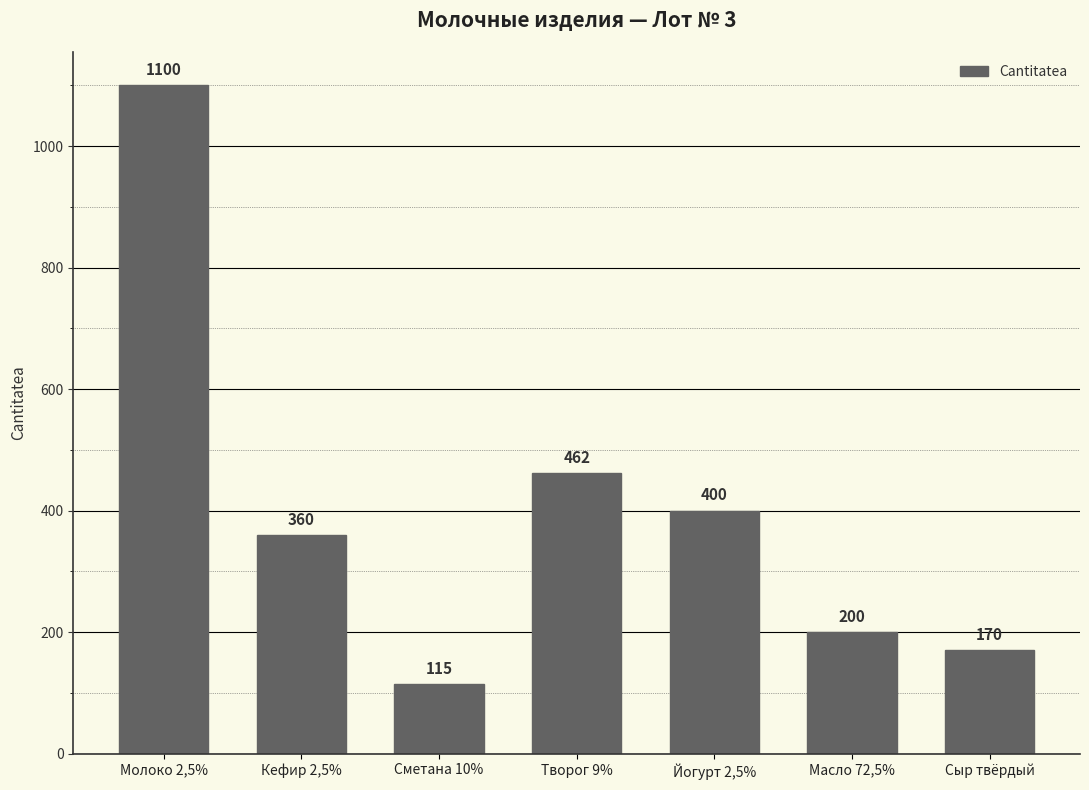

Reading left to right, transcribe all the data shown in this chart.

Молоко 2,5%=1100	Кефир 2,5%=360	Сметана 10%=115	Творог 9%=462	Йогурт 2,5%=400	Масло 72,5%=200	Сыр твёрдый=170